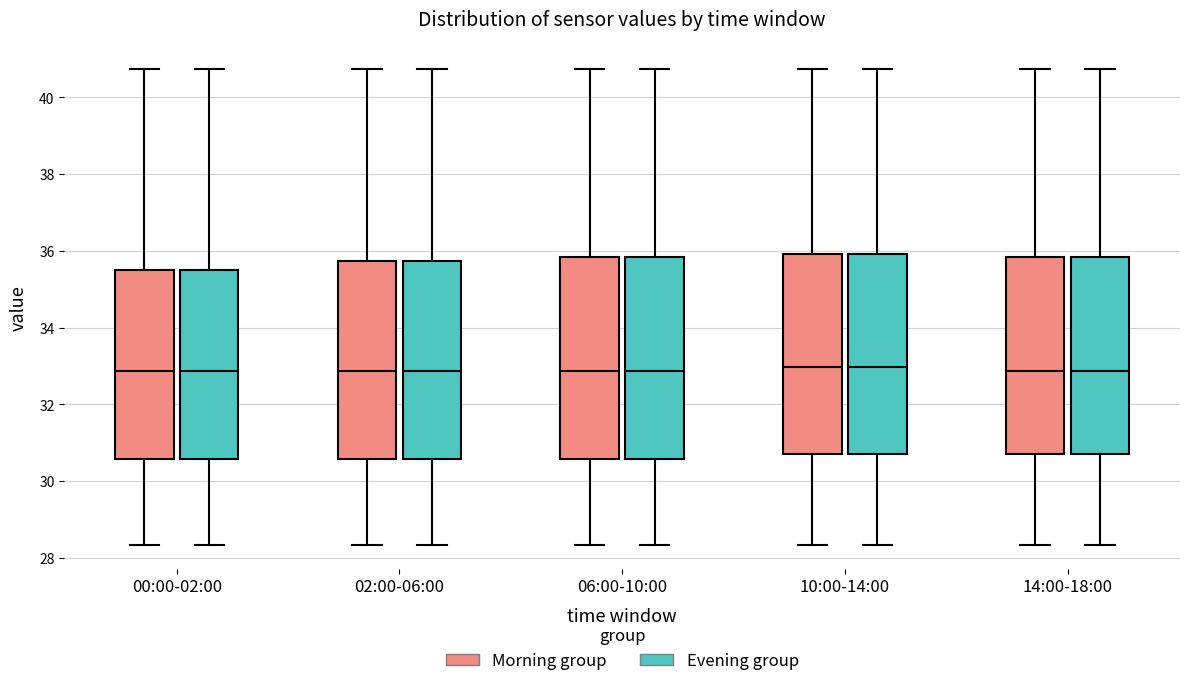

Reading left to right, read every box against the y-axis: the position of its median line, the range the box covers, and the ends of its whiskers. The values are not printed on the chart, so give them approximately, as read against the axis.

00:00-02:00 (Morning group): median 32.8, box 30.6 to 35.4, whiskers 28.4 to 40.8
00:00-02:00 (Evening group): median 32.8, box 30.6 to 35.4, whiskers 28.4 to 40.8
02:00-06:00 (Morning group): median 32.8, box 30.6 to 35.8, whiskers 28.4 to 40.8
02:00-06:00 (Evening group): median 32.8, box 30.6 to 35.8, whiskers 28.4 to 40.8
06:00-10:00 (Morning group): median 32.8, box 30.6 to 35.8, whiskers 28.4 to 40.8
06:00-10:00 (Evening group): median 32.8, box 30.6 to 35.8, whiskers 28.4 to 40.8
10:00-14:00 (Morning group): median 33.0, box 30.6 to 36.0, whiskers 28.4 to 40.8
10:00-14:00 (Evening group): median 33.0, box 30.6 to 36.0, whiskers 28.4 to 40.8
14:00-18:00 (Morning group): median 32.8, box 30.6 to 35.8, whiskers 28.4 to 40.8
14:00-18:00 (Evening group): median 32.8, box 30.6 to 35.8, whiskers 28.4 to 40.8